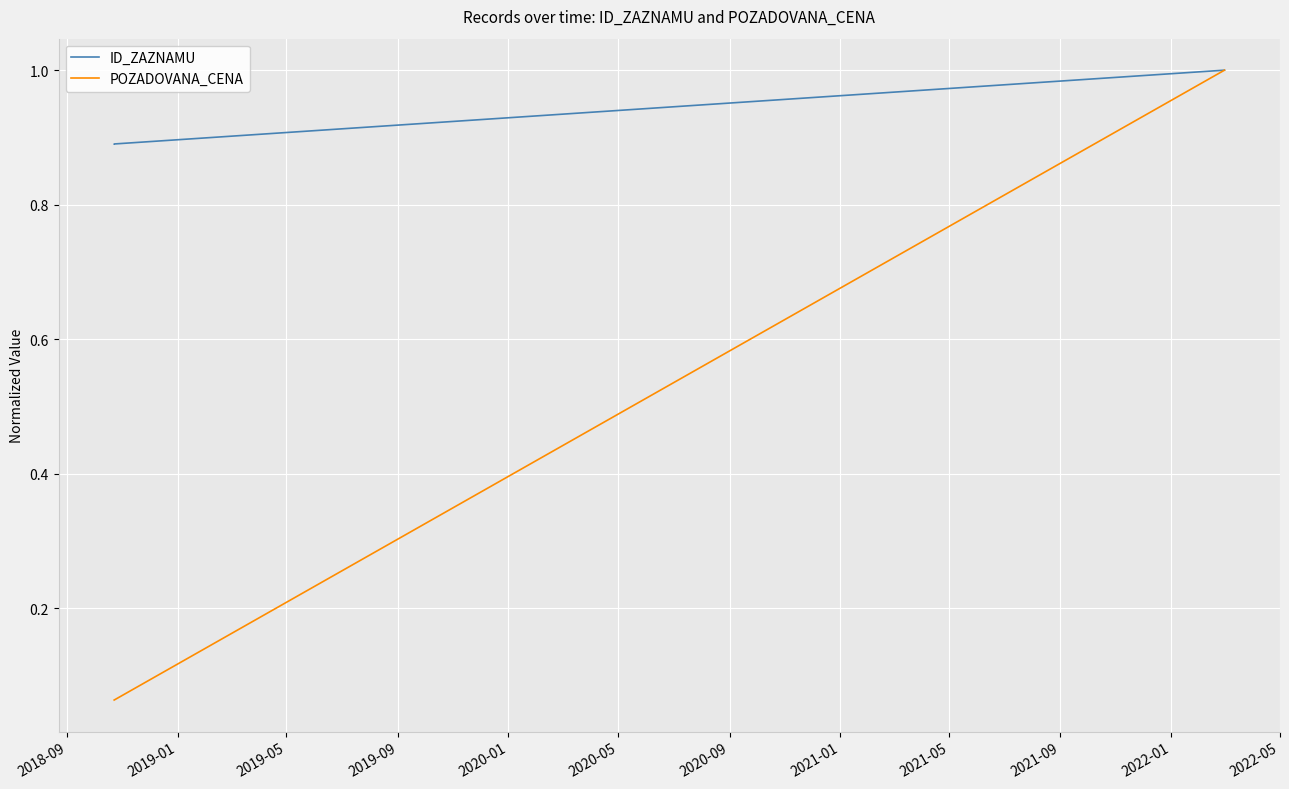

Is it true that ID_ZAZNAMU equals 0.9 at 2018-09?

True